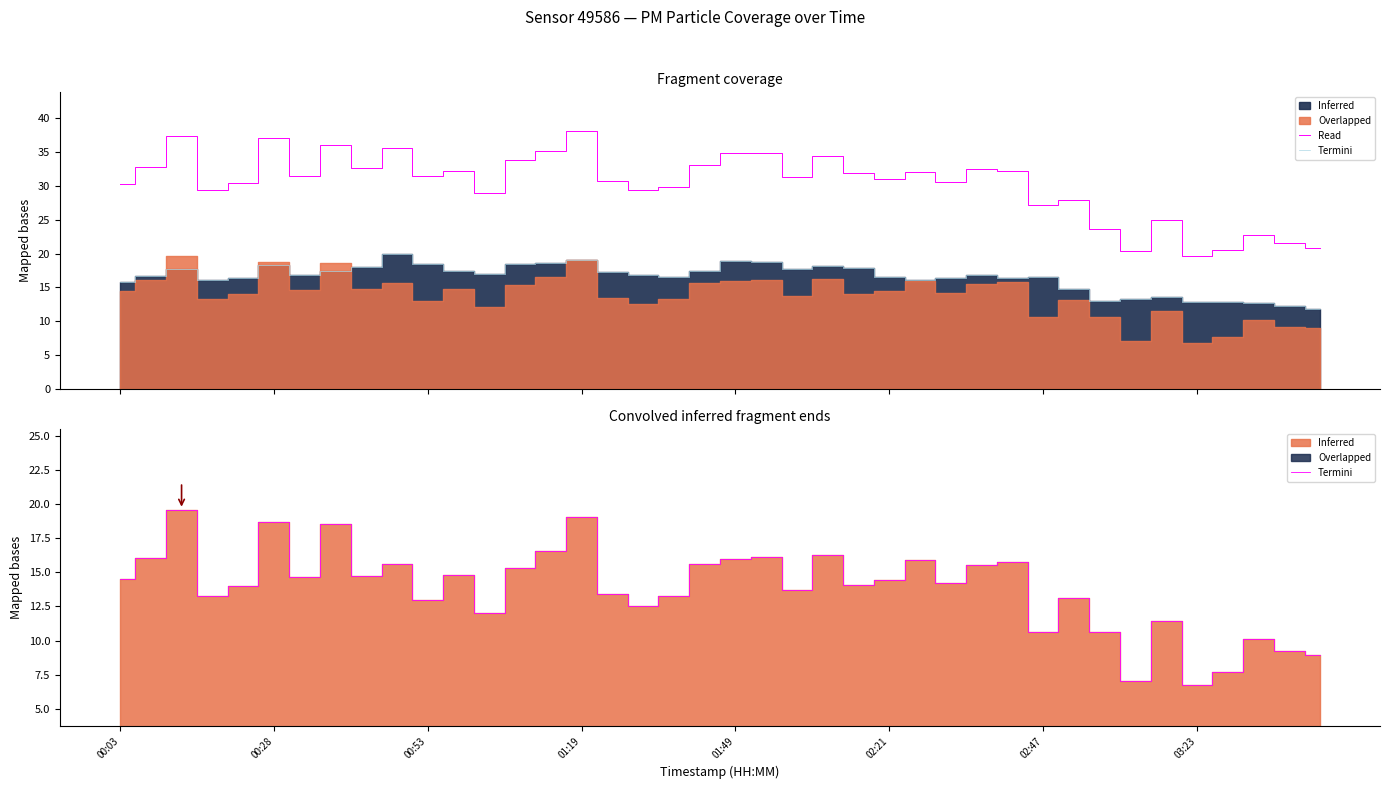

What is the difference between the second highest and second lowest values in the Termini series?

12.0